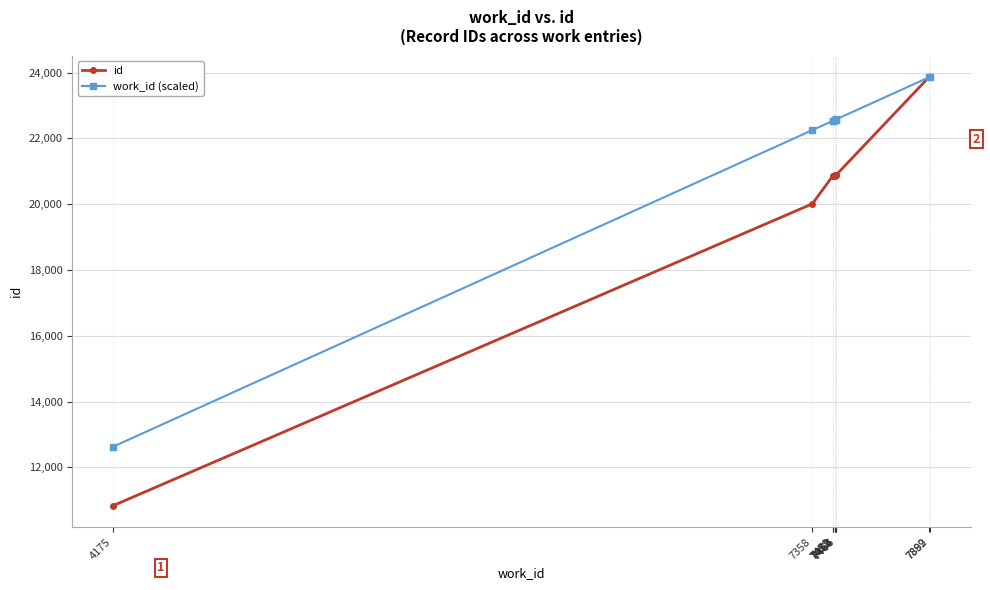

What is the value of the id point at the 10th from the left?

23869.0